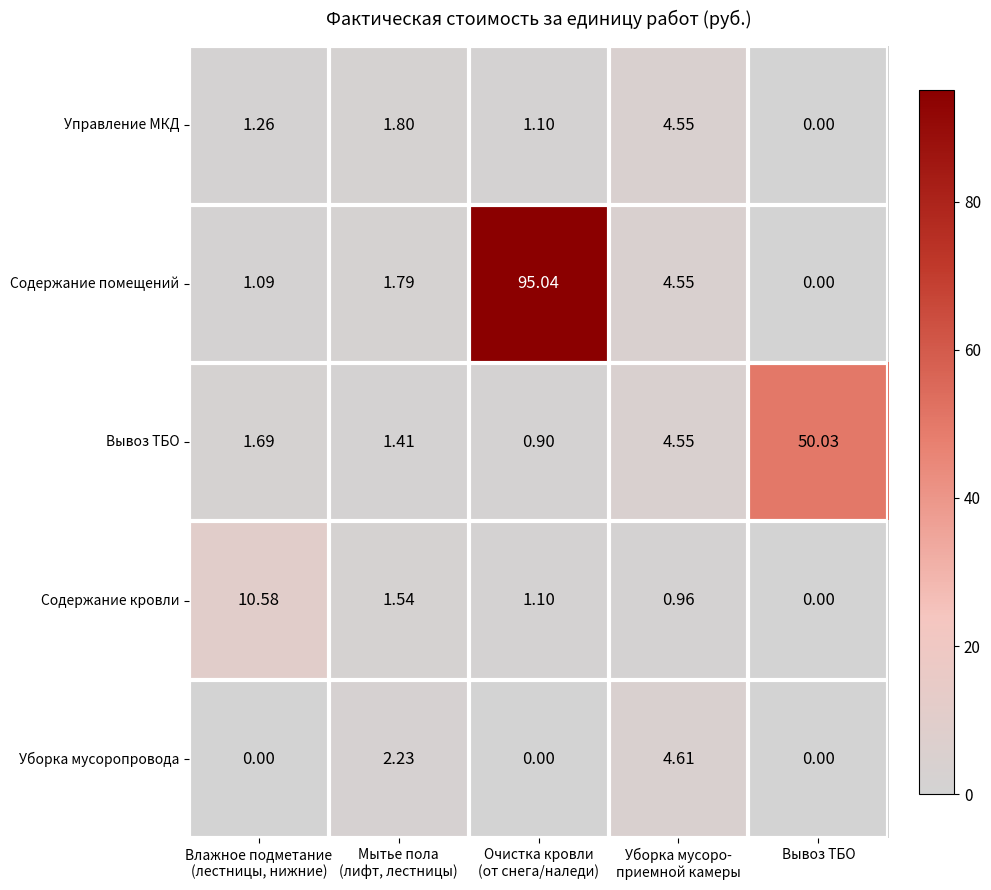

List the series in order of their peak value, highest first.

Содержание помещений, Вывоз ТБО, Содержание кровли, Уборка мусоропровода, Управление МКД